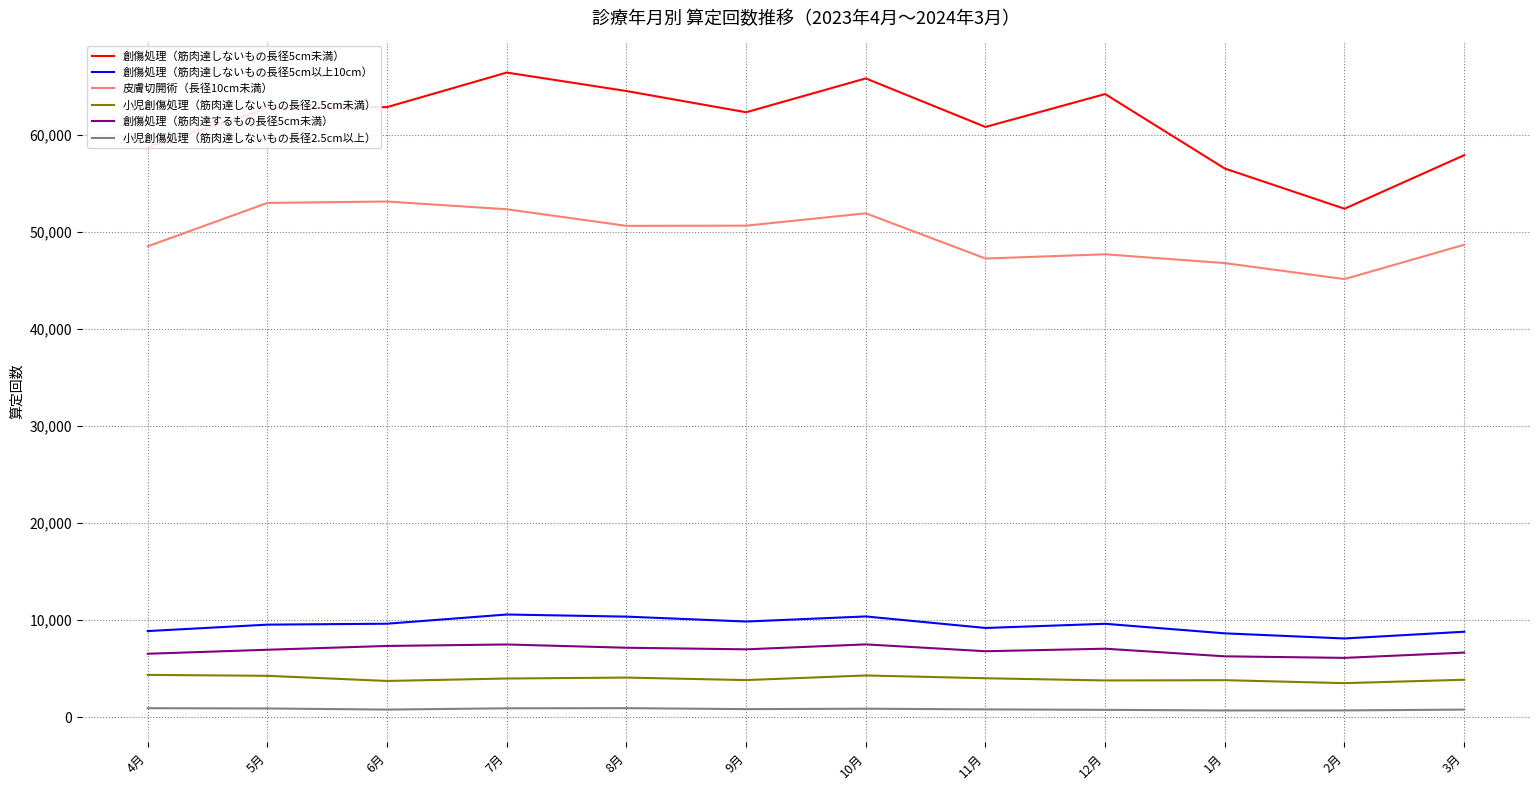

What position from the right is 5月?

11